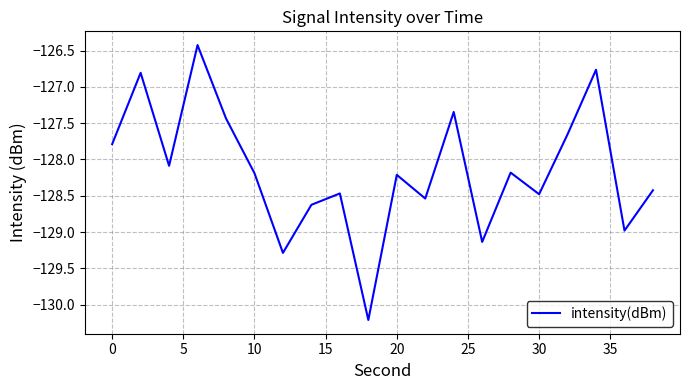

What is the difference between the maximum and minimum values?

3.8